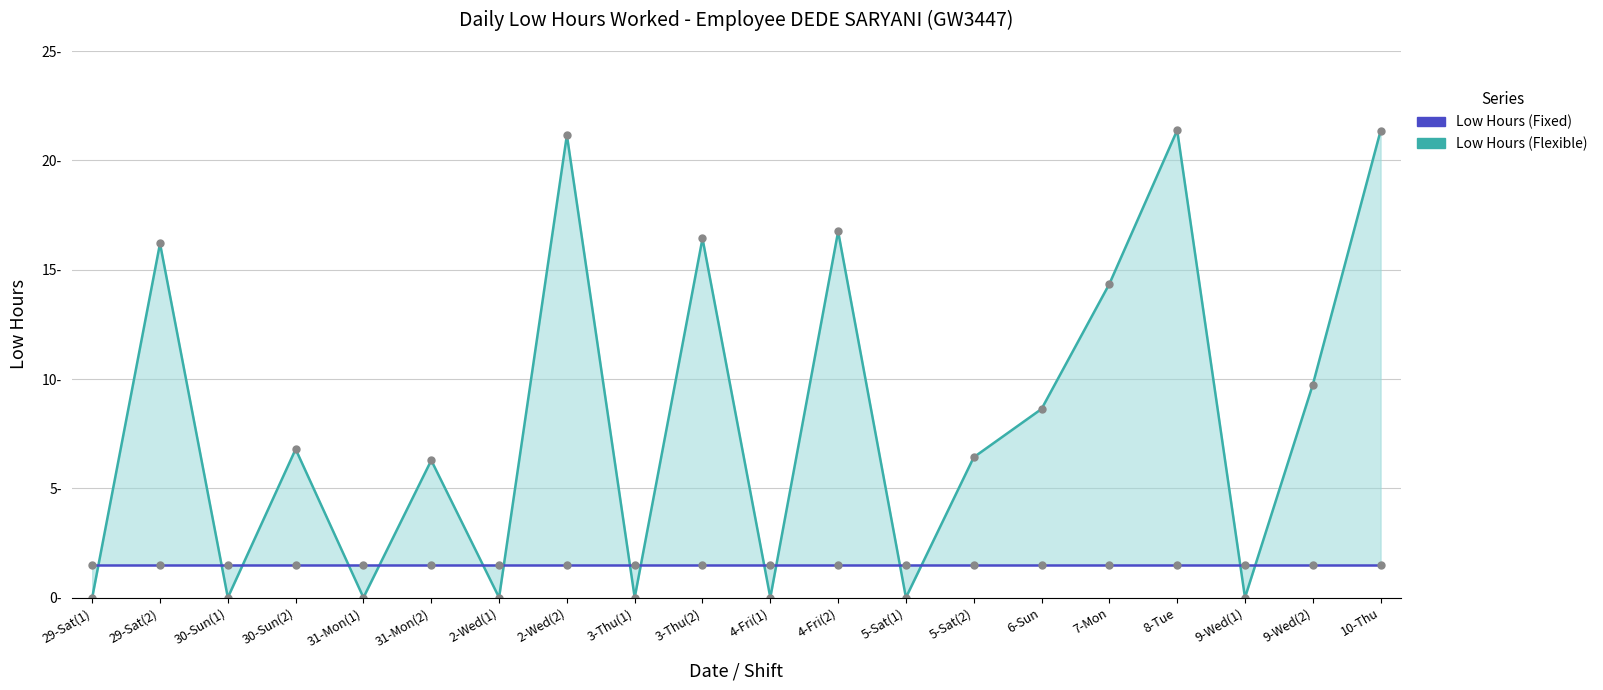

Rank the series at 30-Sun(1) from highest to lowest value.

Low Hours (Fixed), Low Hours (Flexible)